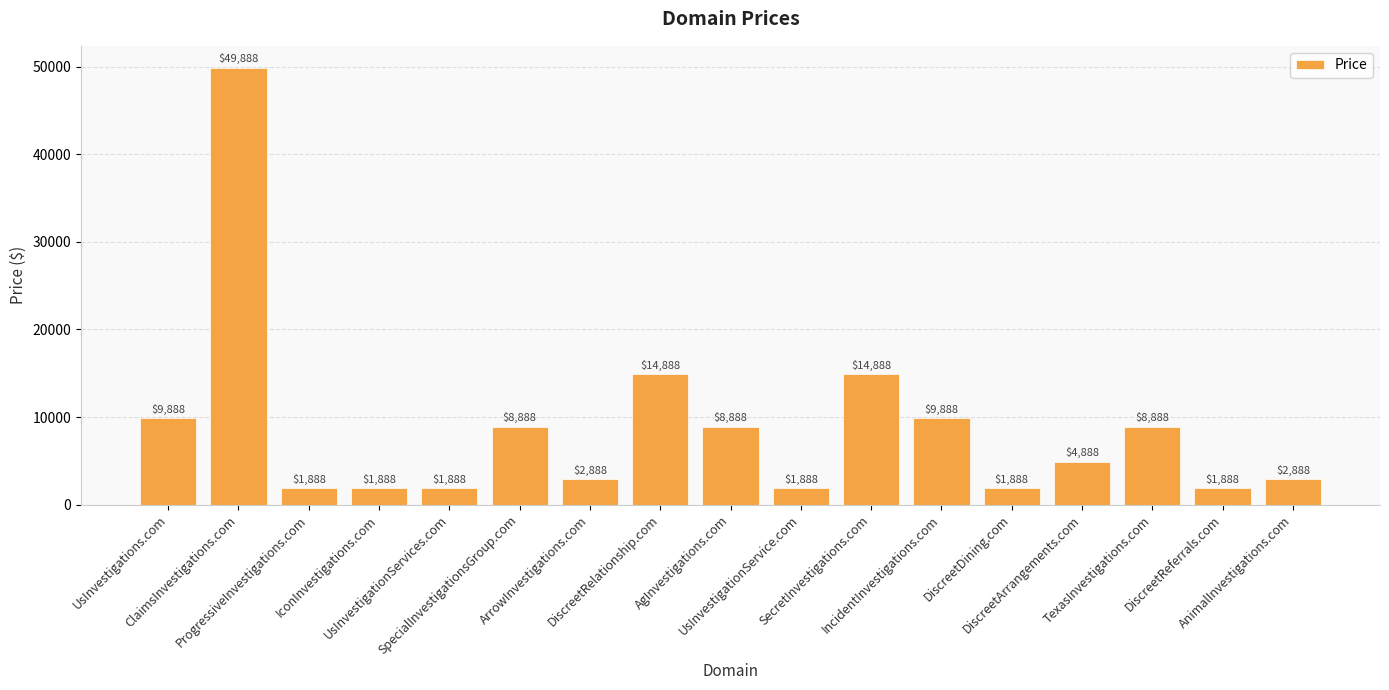

What is the value of the 15th bar from the left?

8888